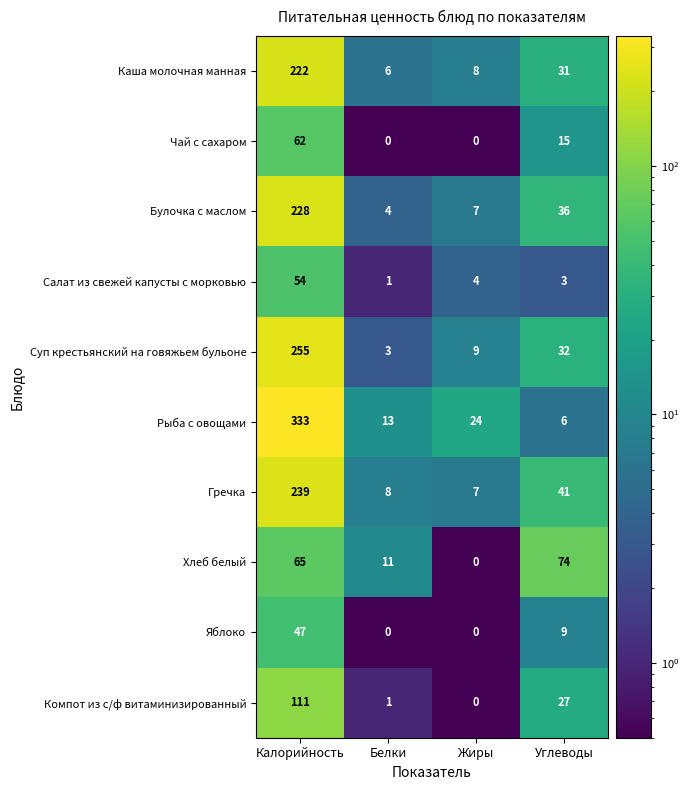

Which series changed the most between Калорийность and Жиры?

Рыба с овощами